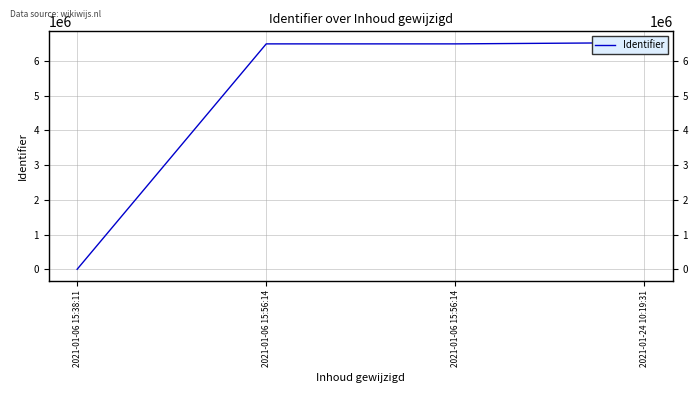

List the labels in order of value, smallest first.

2021-01-06 15:38:11, 2021-01-06 15:56:14, 2021-01-06 15:56:14, 2021-01-24 10:19:31